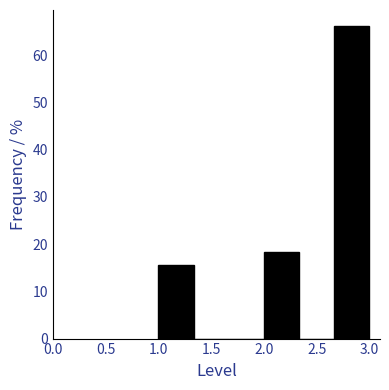

What is the height of the bar covering 2.00 to 2.35 on the x-axis? Neither the bar edges nor the heights are printed on the chart, so give them approximately, as read against the axes.

18